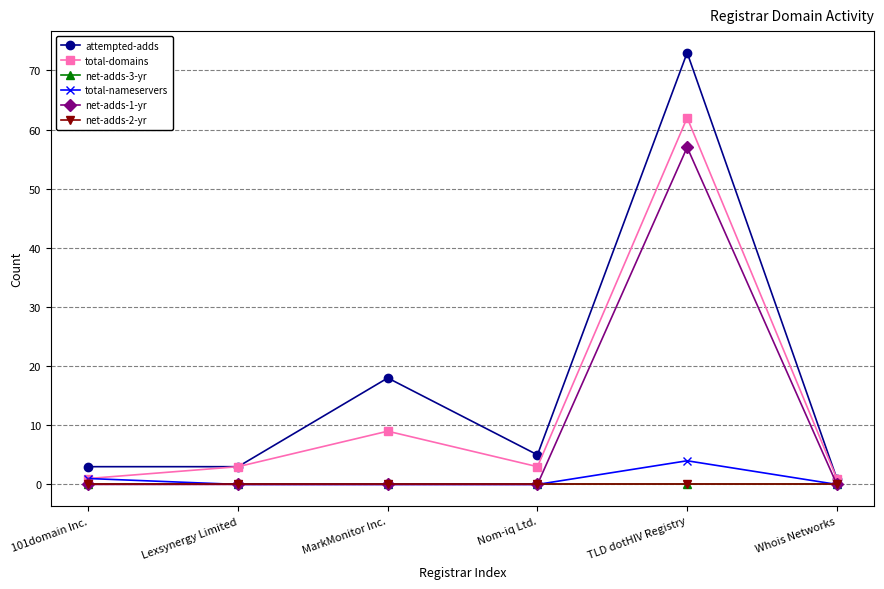

Which category has the lowest value across all series?

101domain Inc.